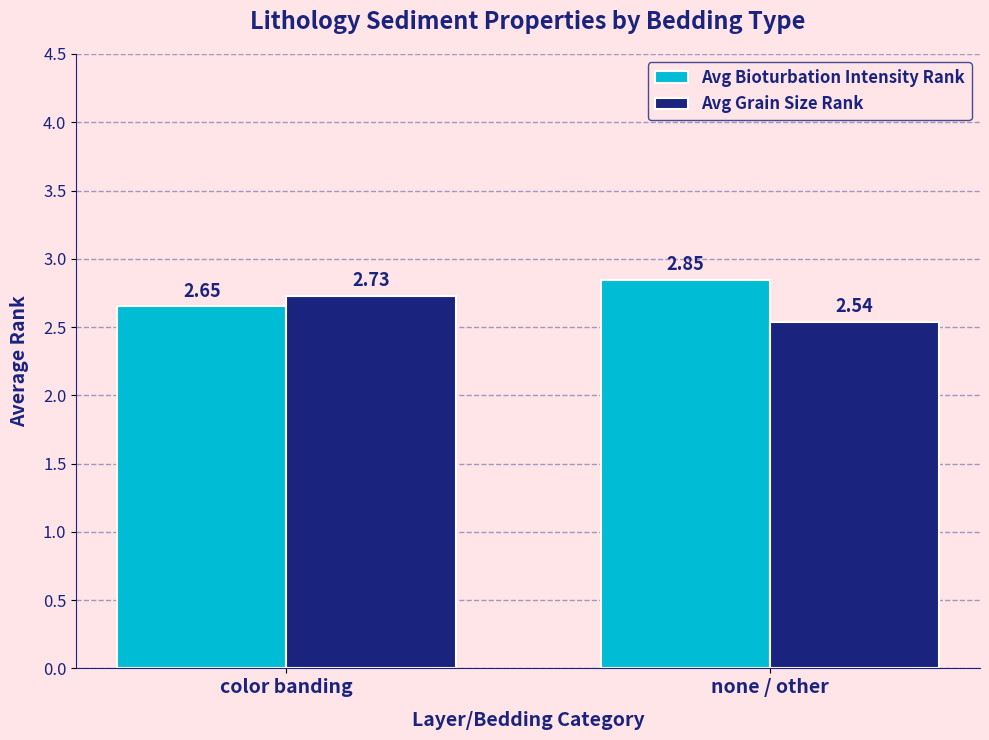

Which category has the lowest value across all series?

none / other